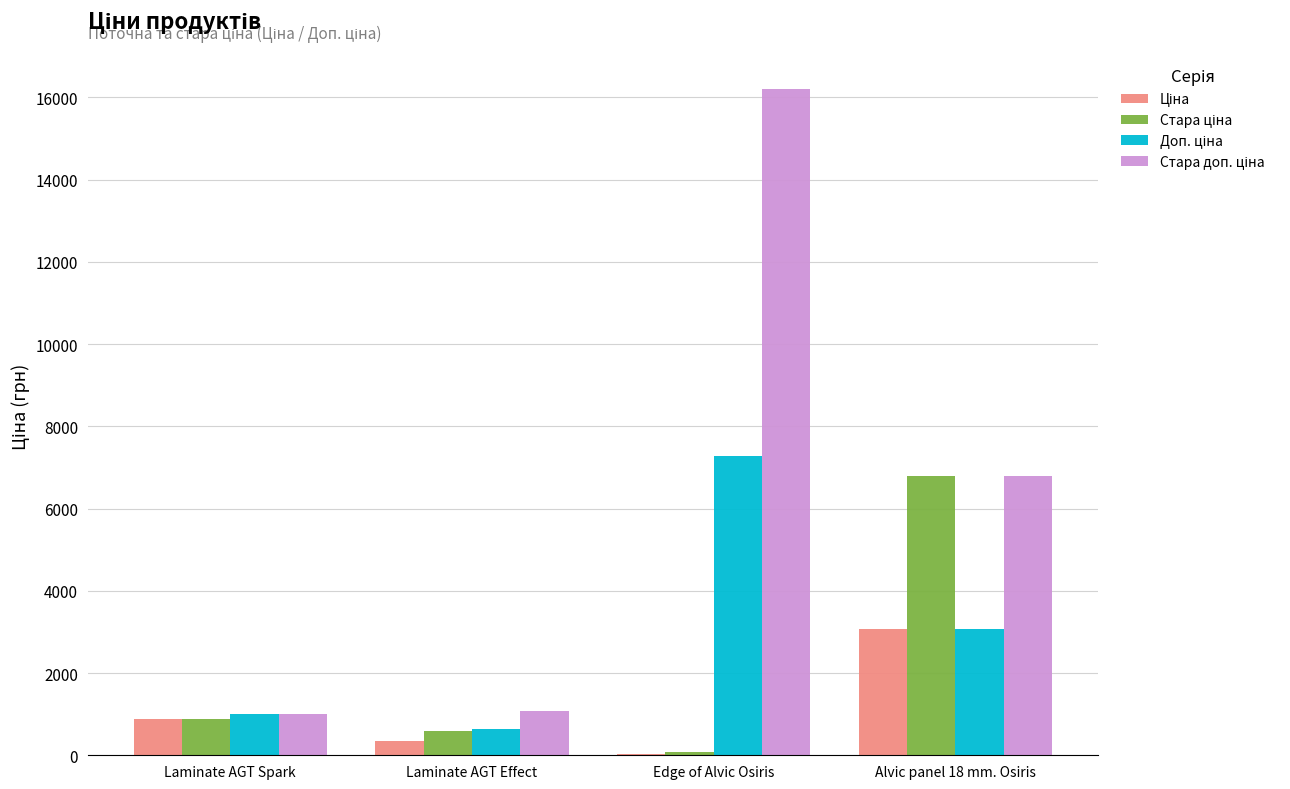

What is the total value across all series at Laminate AGT Spark?

3794.8